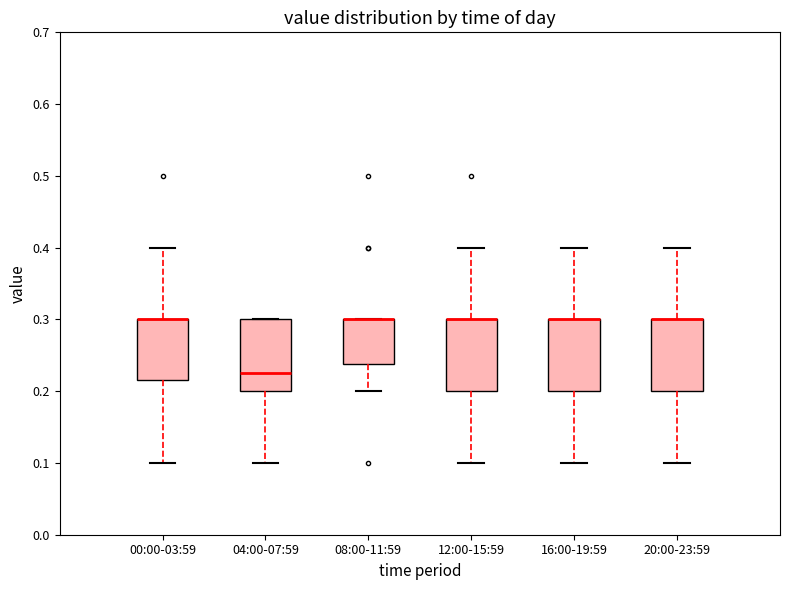

Where does the lower whisker of the box for 12:00-15:59 end on the y-axis? The values are not printed on the chart, so give them approximately, as read against the axis.

0.10